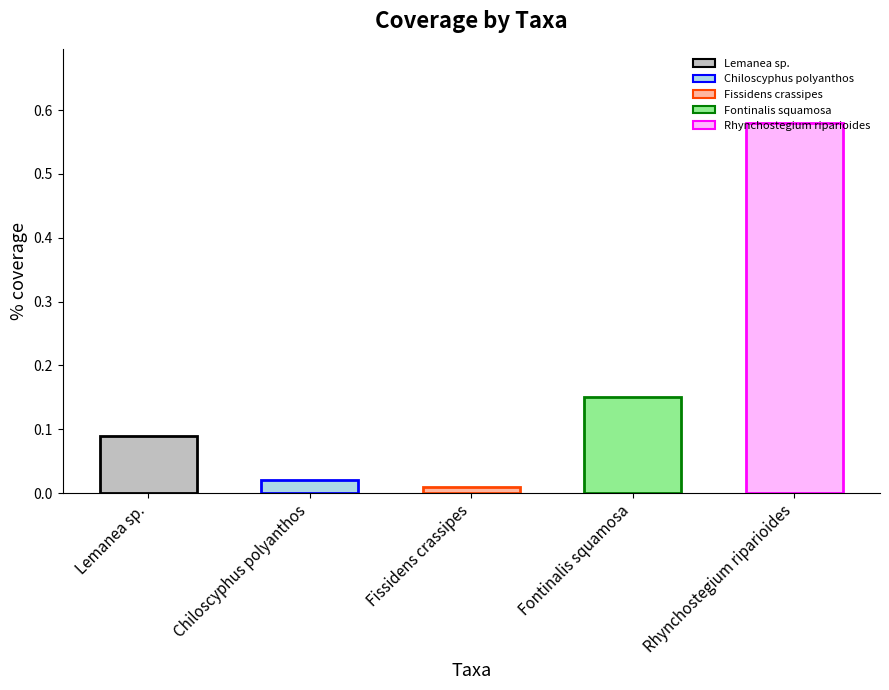

What is the label of the 2nd bar from the right?

Fontinalis squamosa